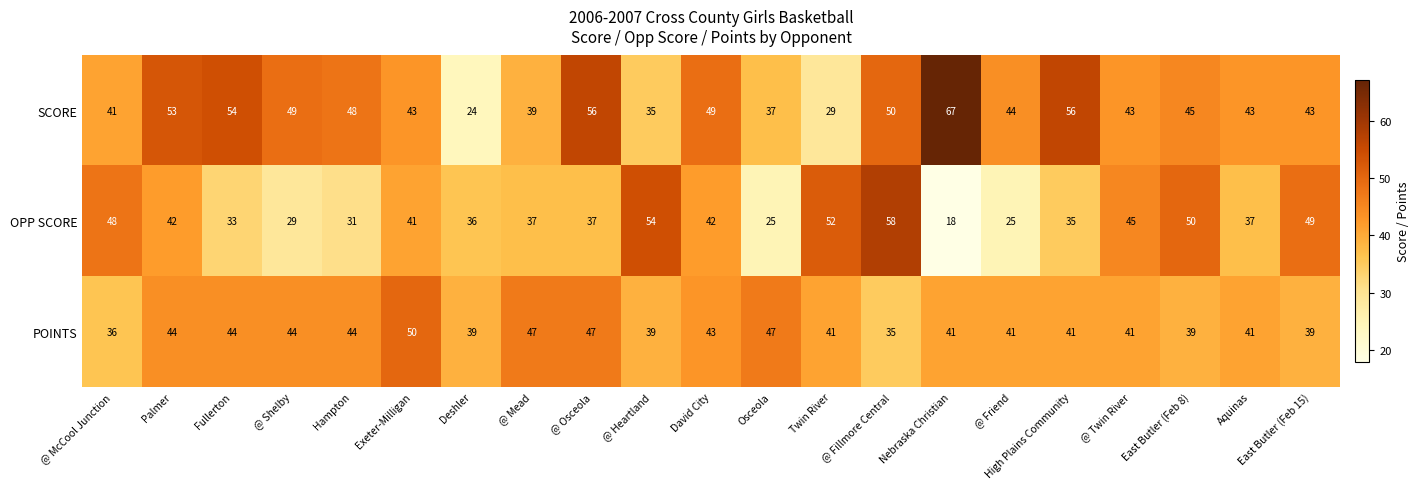

What is the difference between the maximum and minimum values in the OPP SCORE series?

40